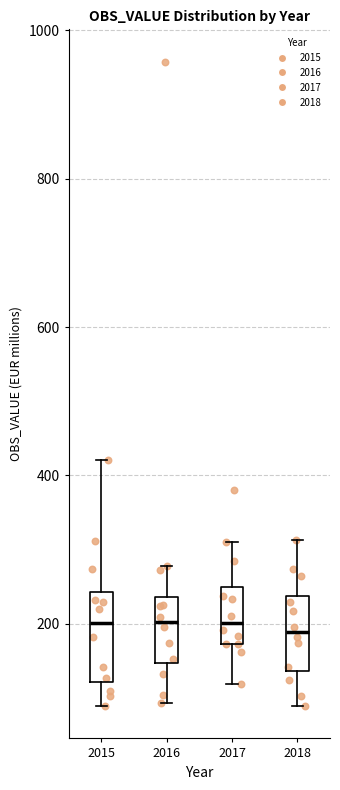

Reading left to right, transcribe this box plot: for each box, give where its median line is, the range the box spans, and where its two whiskers end, as read against the y-axis. The values are not printed on the chart, so give them approximately, as read against the axis.

2015: median 200, box 120 to 240, whiskers 80 to 420
2016: median 200, box 140 to 240, whiskers 100 to 280
2017: median 200, box 180 to 240, whiskers 120 to 320
2018: median 180, box 140 to 240, whiskers 80 to 320